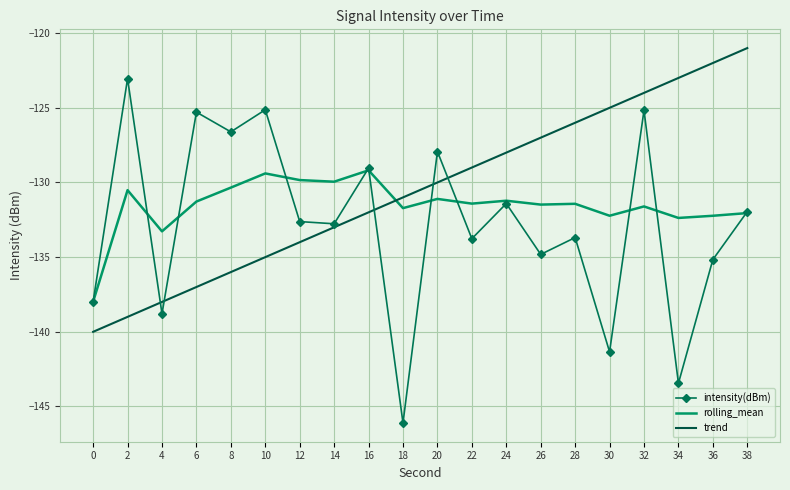

Which category has the highest value across all series?

38